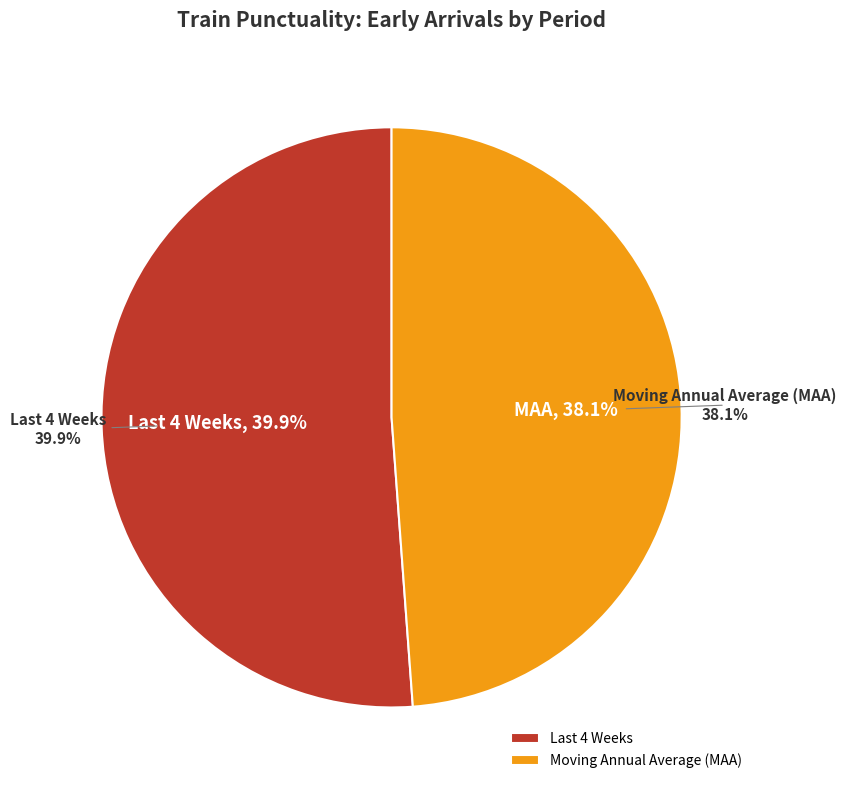

Which category has the smallest portion of the pie?

Moving Annual Average (MAA)